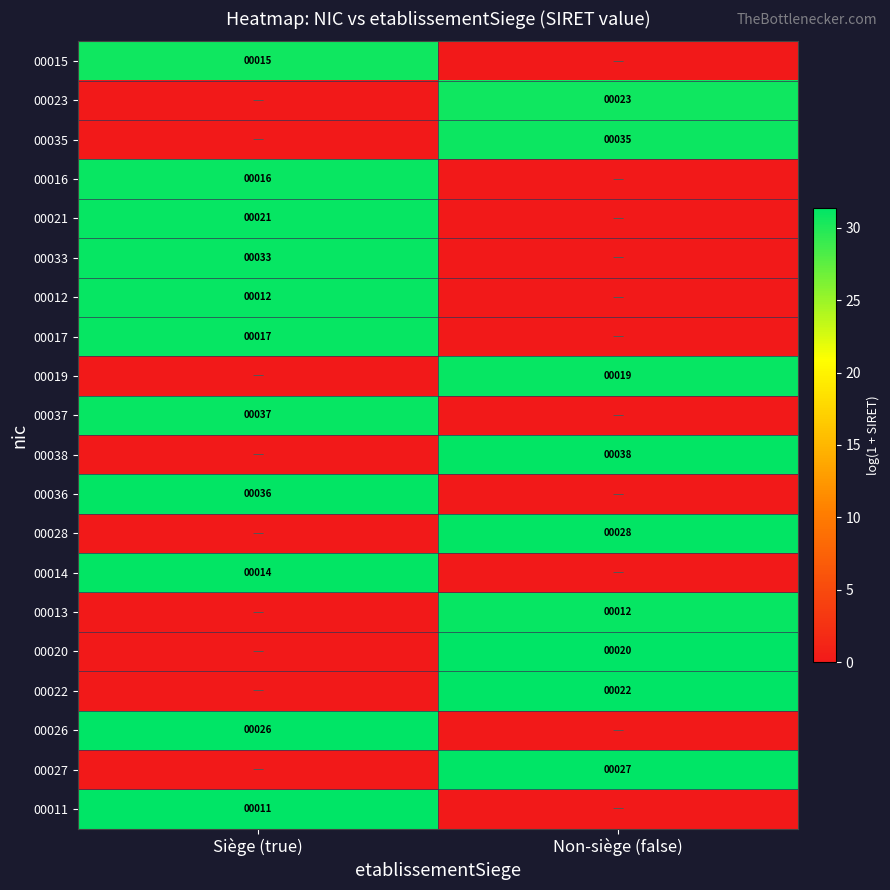

The 00038 series shows 38 at Non-siège (false). True or false?

True